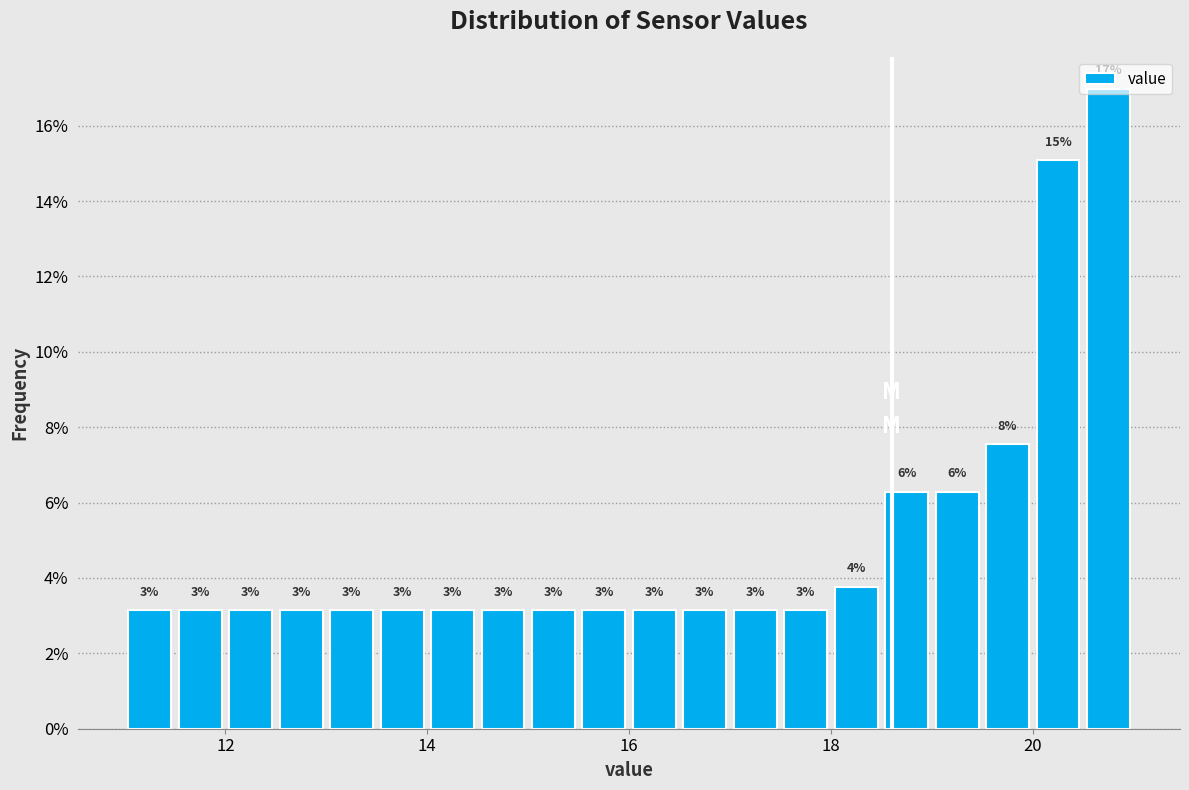

Read against the x-axis, roughly where is the centre of the tallest bar?

20.8